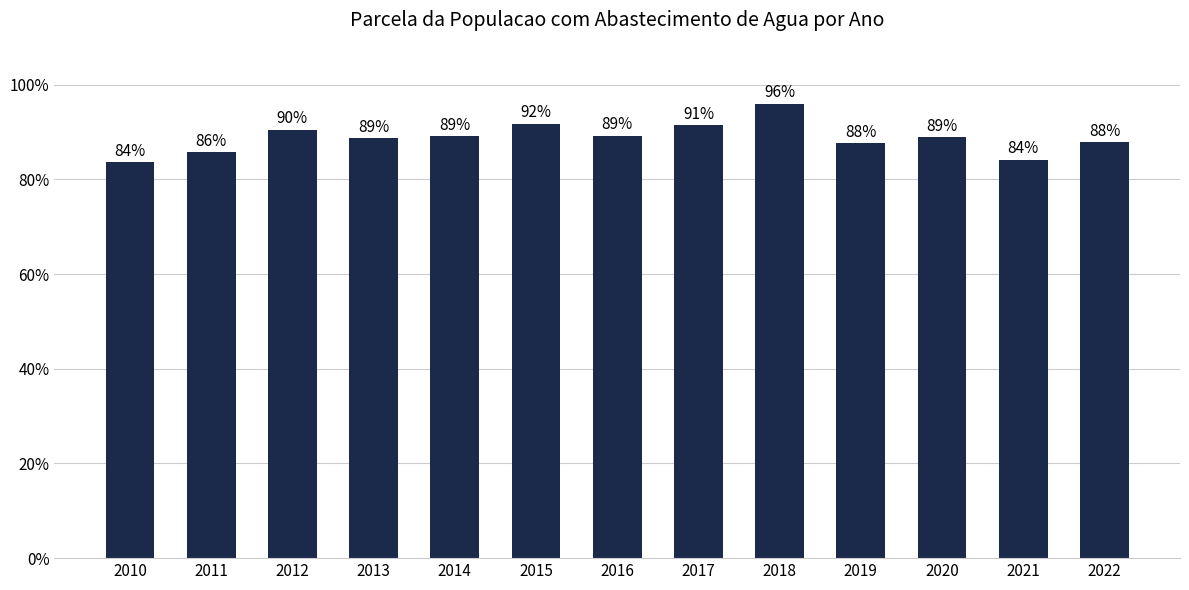

Which category has the lowest value across all series?

2010